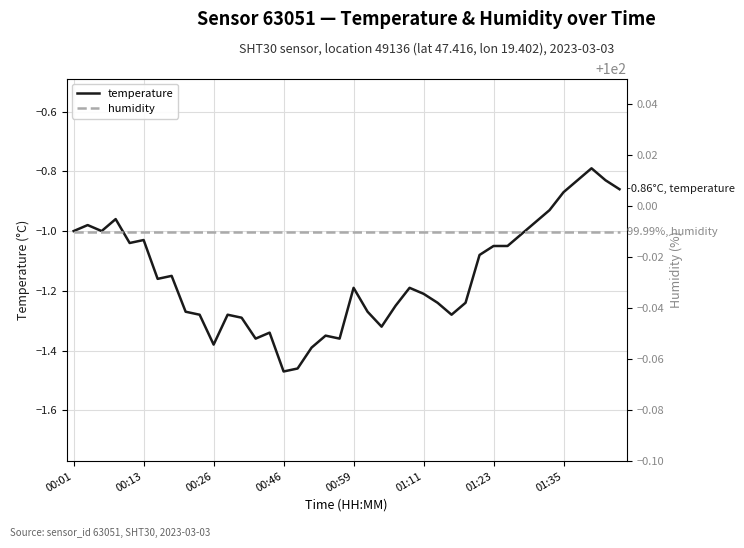

What is the label of the 40th point from the right?

00:01